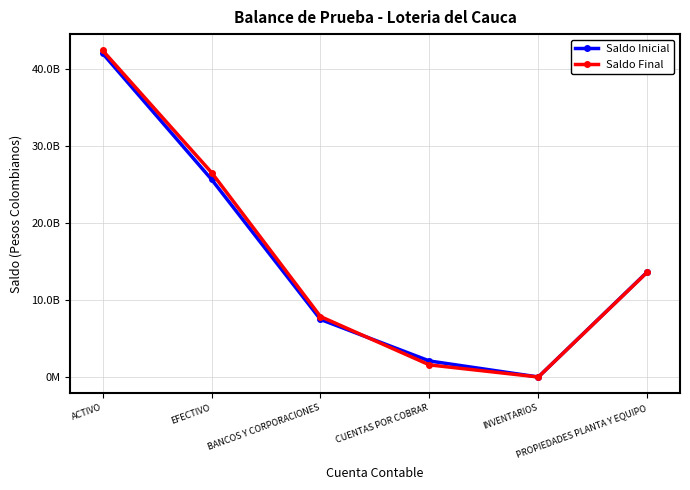

Which series has the largest total across all categories?

Saldo Final